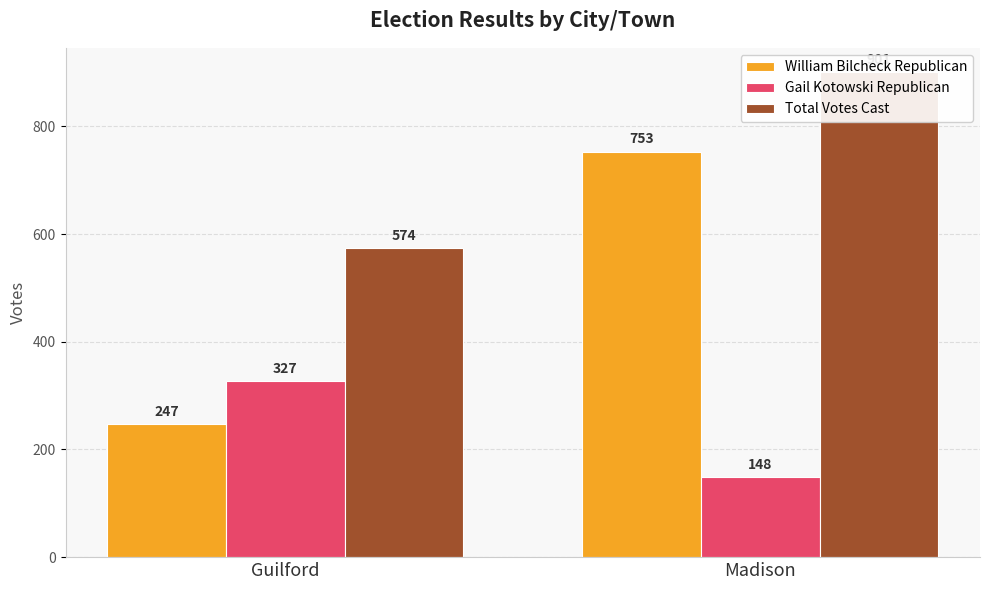

What is the label of the 2nd bar from the right?

Guilford